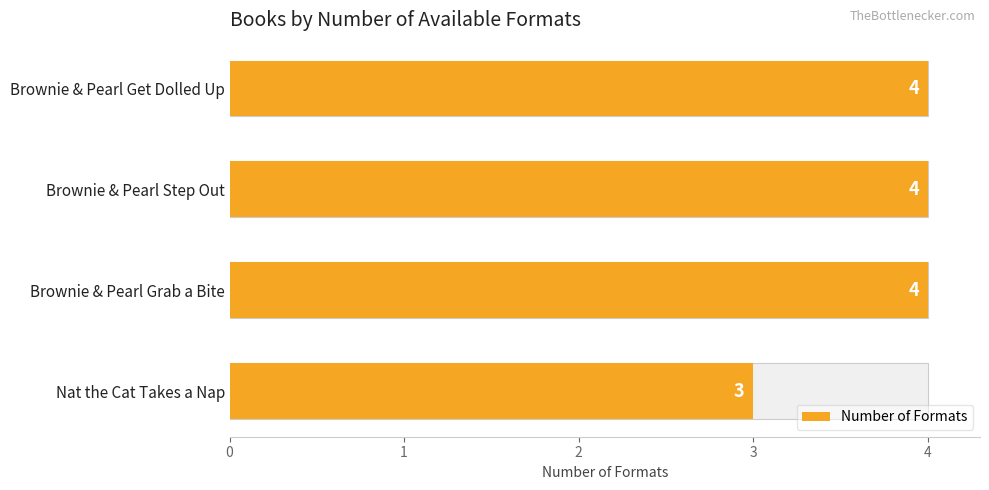

Approximately how many times larger is the value at Brownie & Pearl Grab a Bite compared to Brownie & Pearl Step Out?

1.0